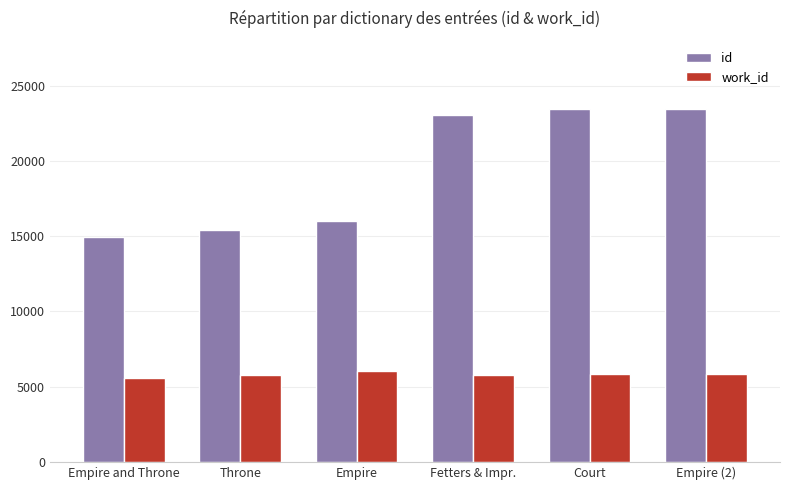

Which series has the largest total across all categories?

id